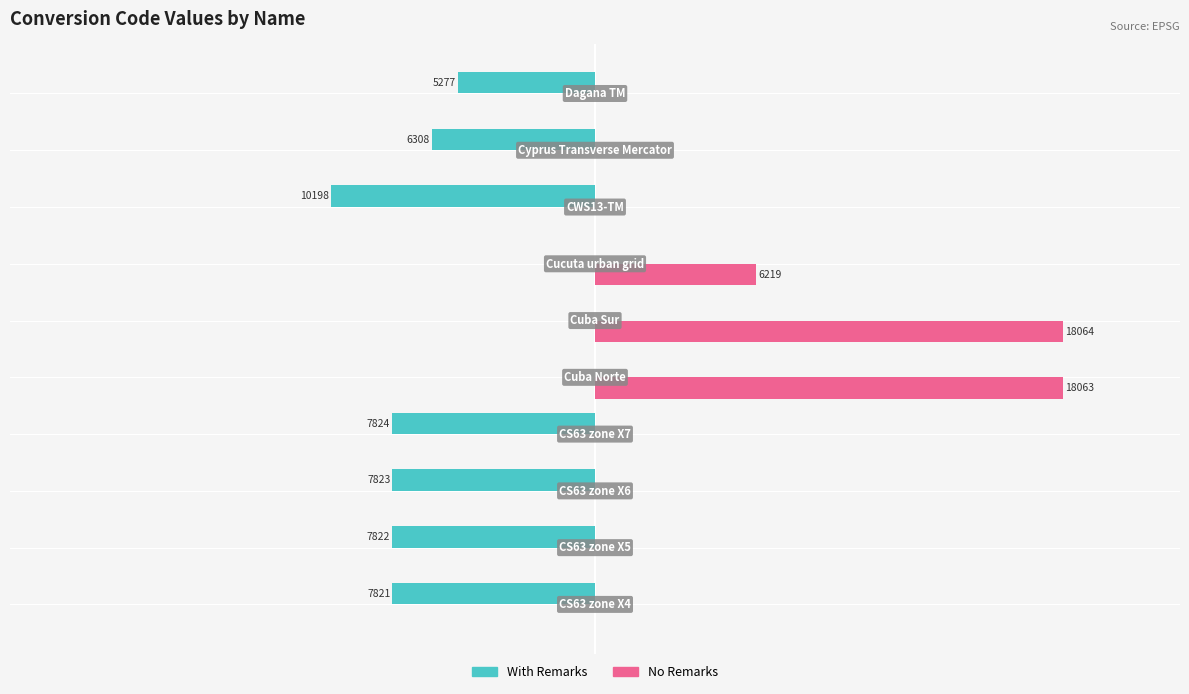

What are all the series names shown in the legend?

With Remarks, No Remarks